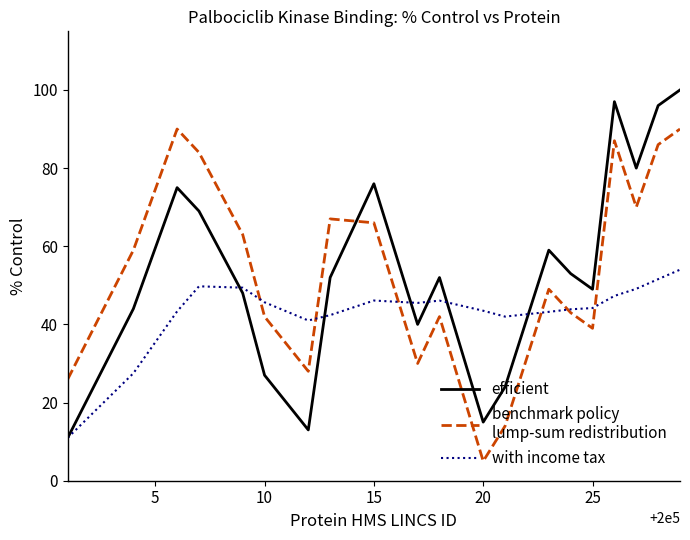

What is the maximum value shown in the chart?

100.0